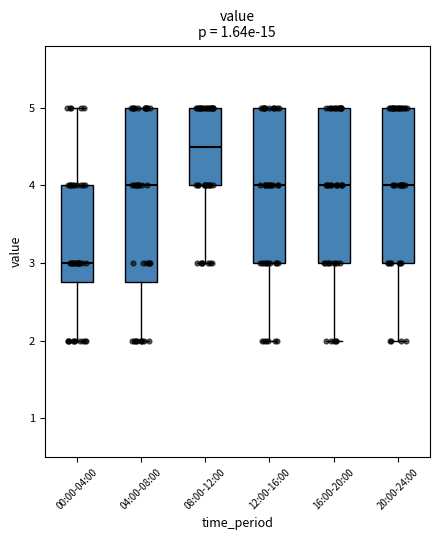

Which box has the lowest median line?

00:00-04:00